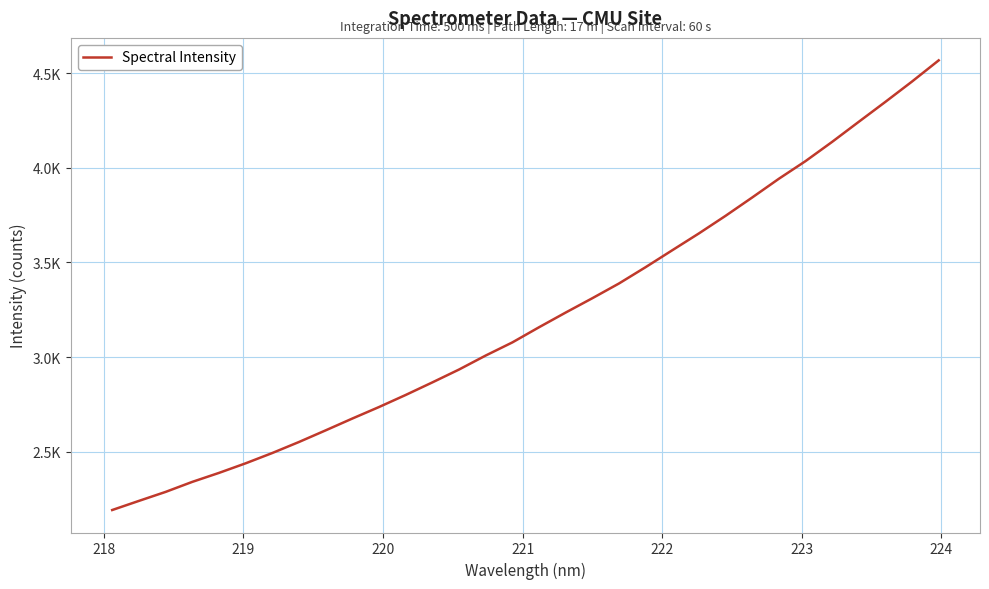

What is the greatest value displayed?

4569.0